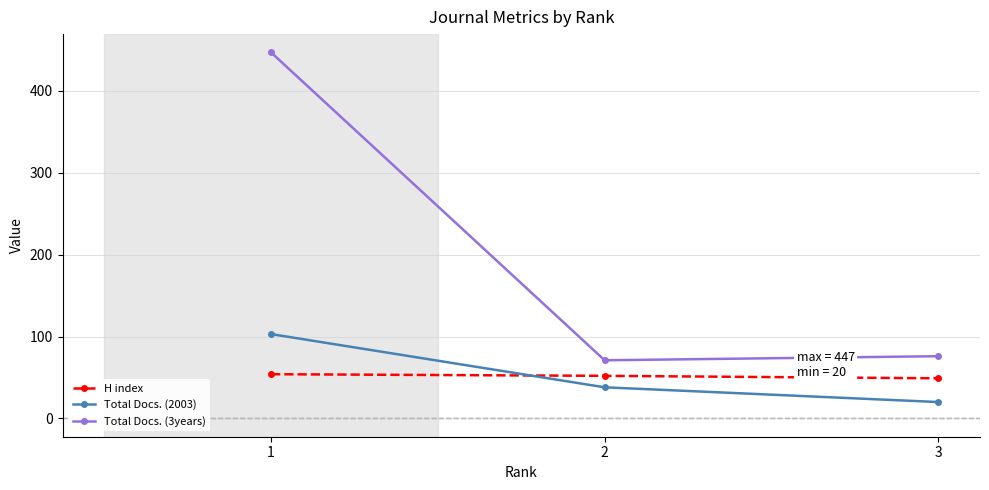

At which label is Total Docs. (3years) closest to 259?

3